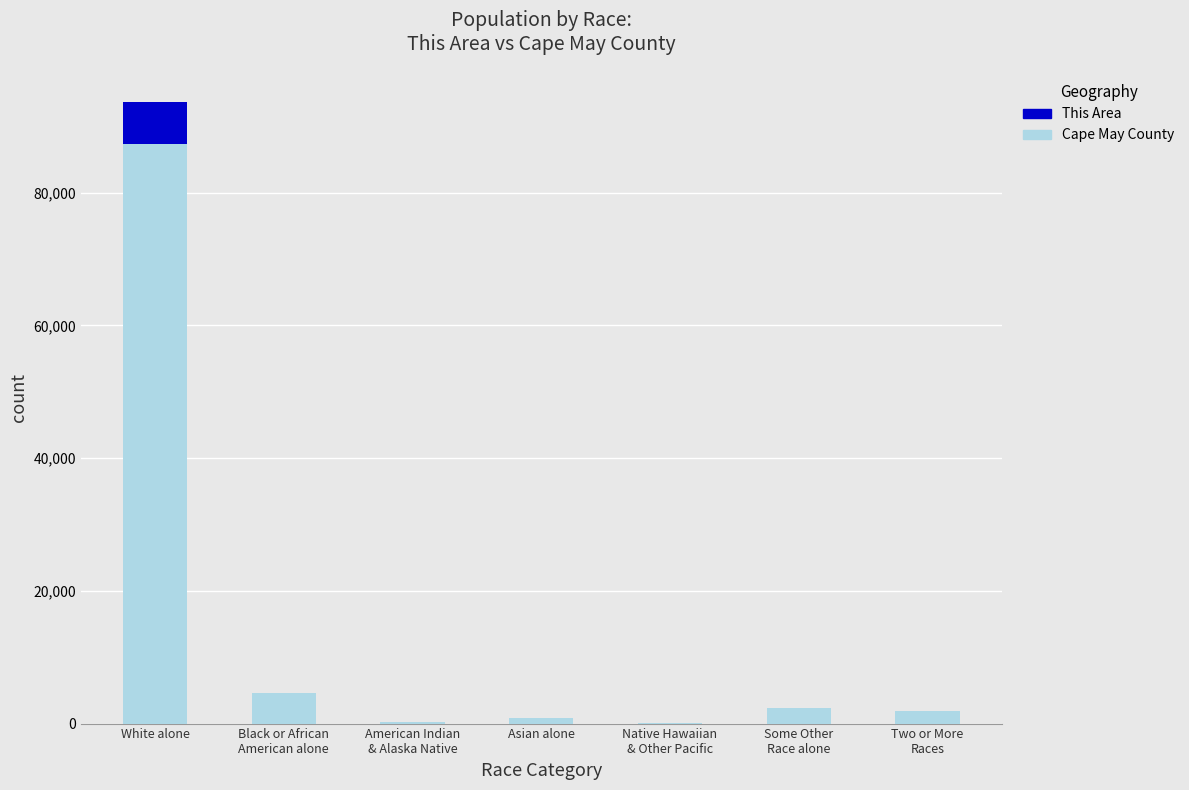

What is the maximum value for Cape May County?

87369